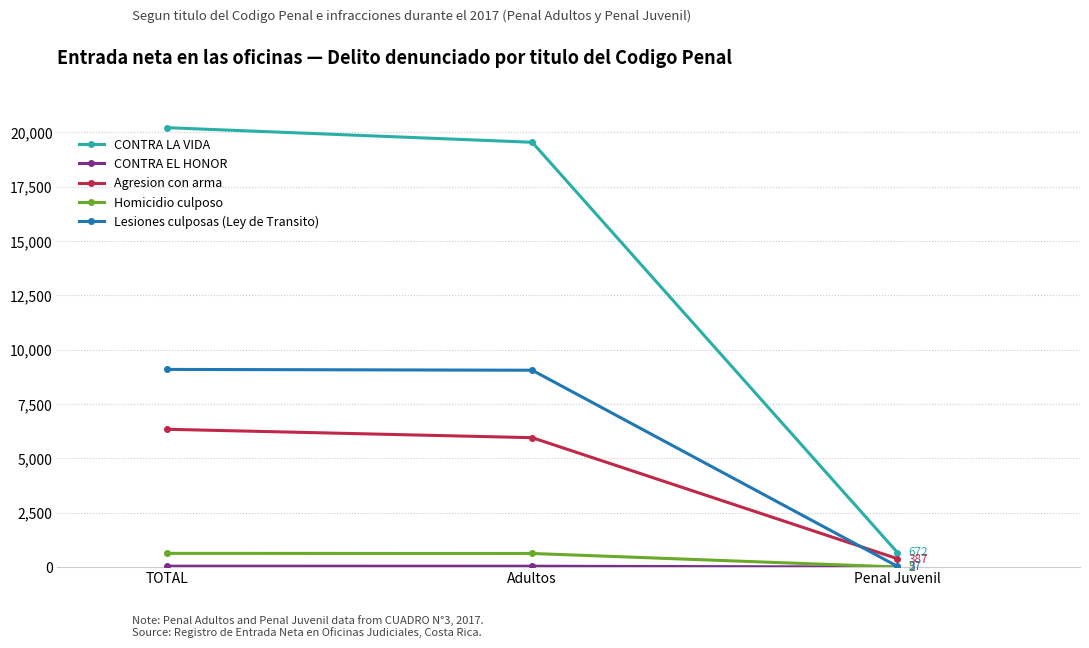

What is the greatest value displayed?

20219